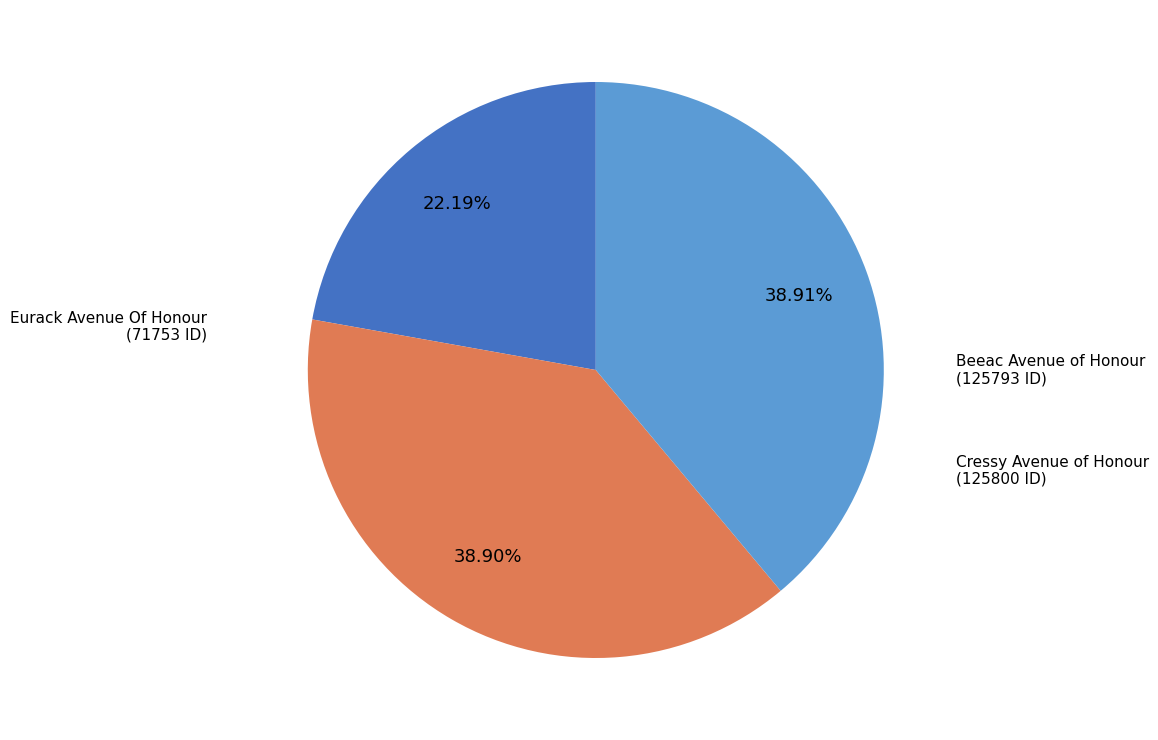

Is there a majority slice in this chart?

No